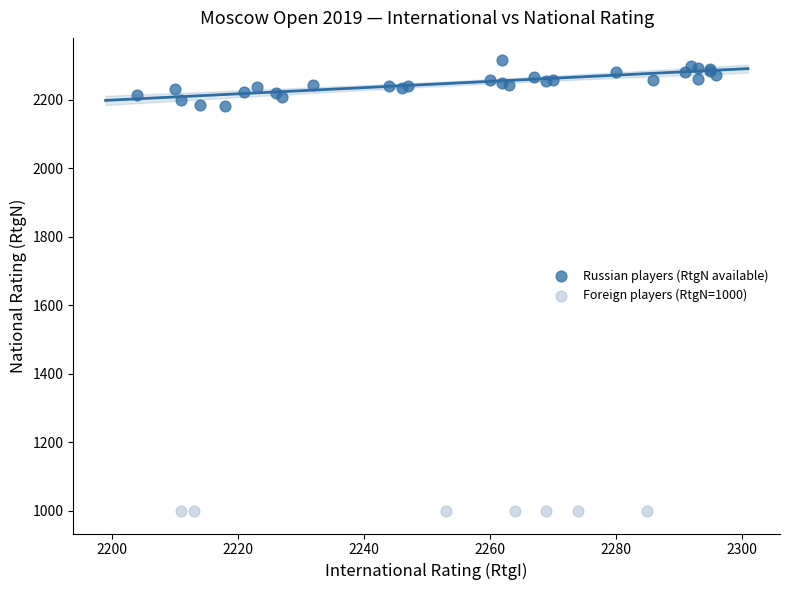

Which series contains the lowest Y value?

Foreign players (RtgN=1000)